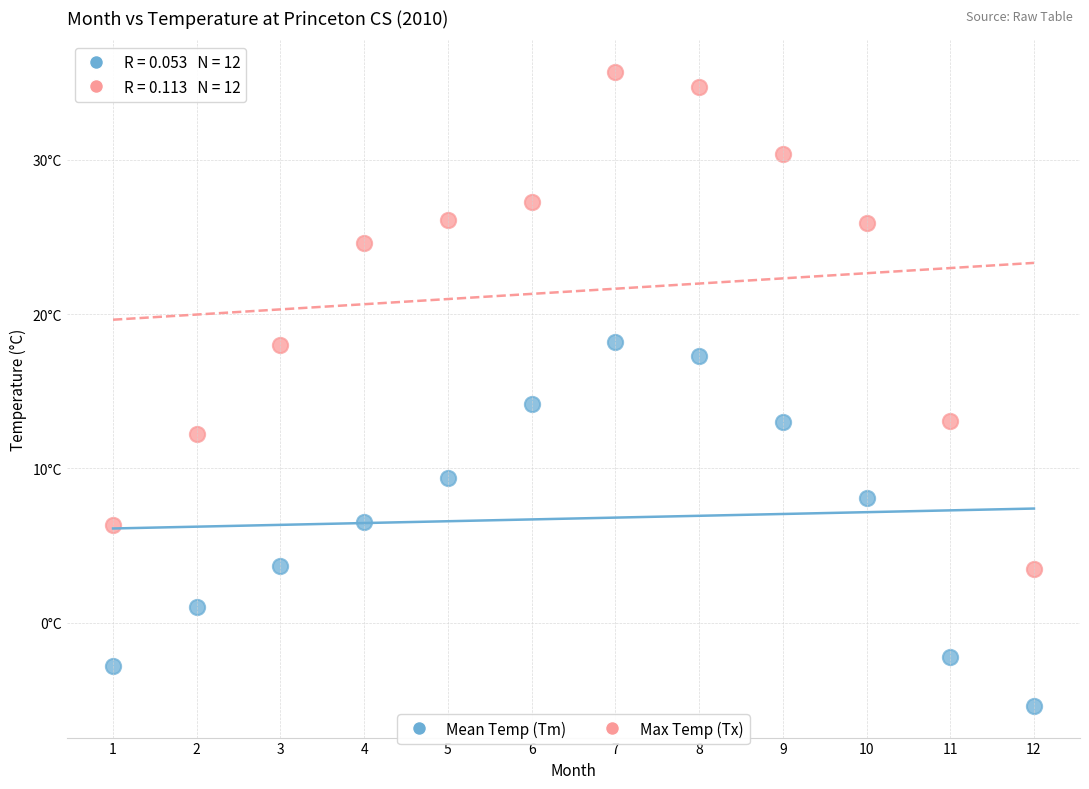

Which series has the widest spread of Y values?

Max Temp (Tx)